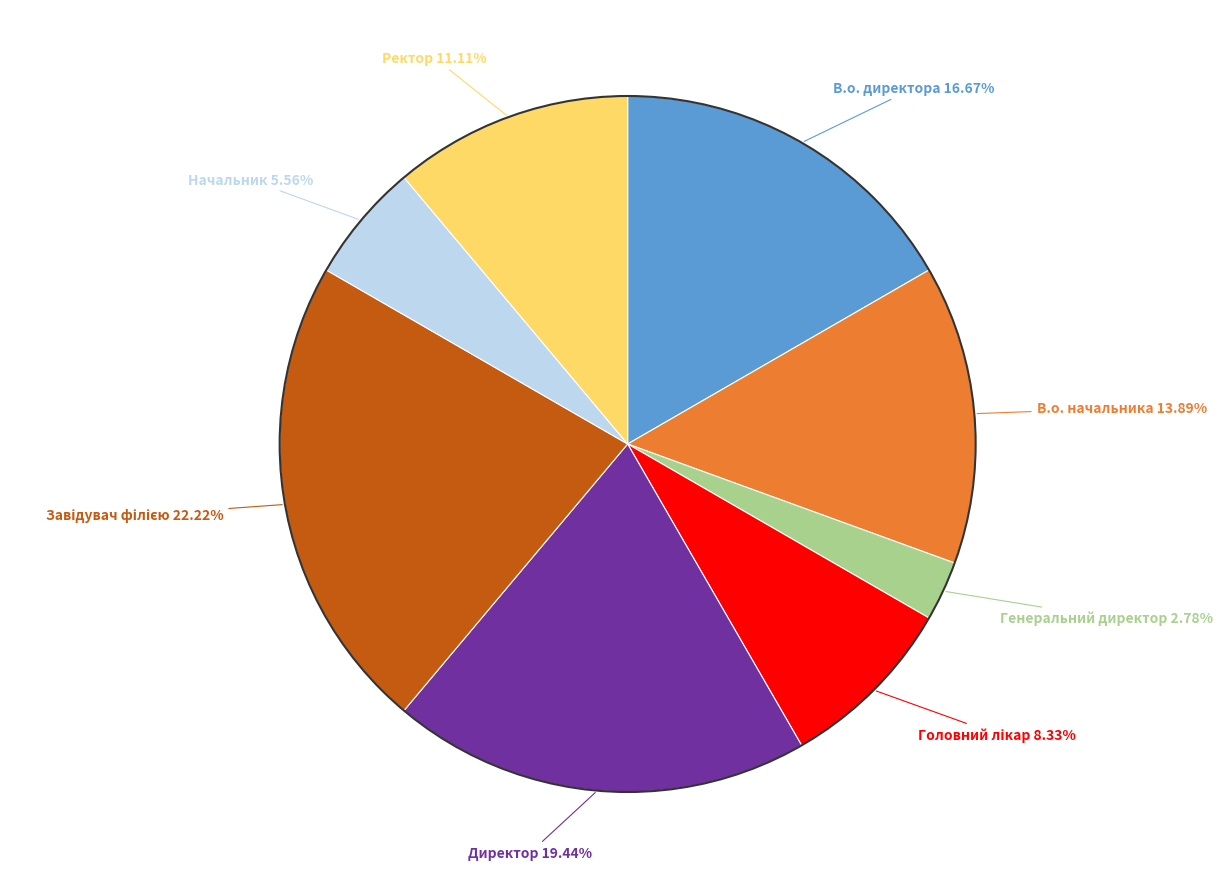

Is there any slice that represents more than half of the pie?

No